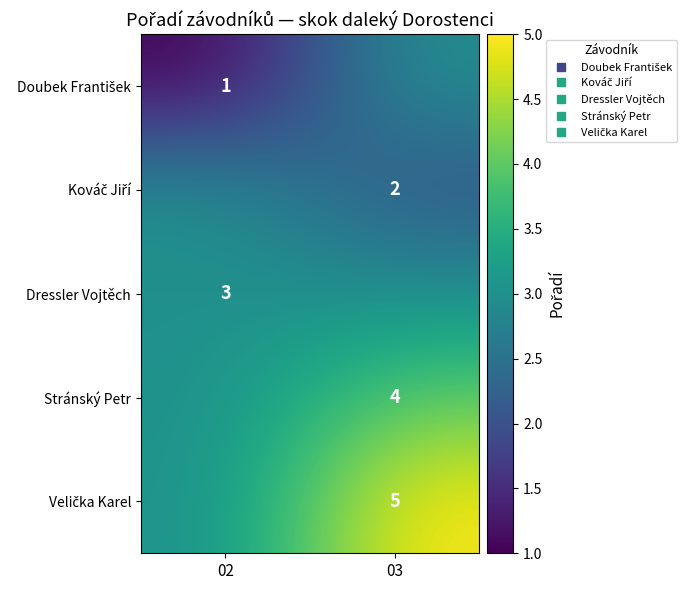

At which label does Dressler Vojtěch reach its minimum?

02